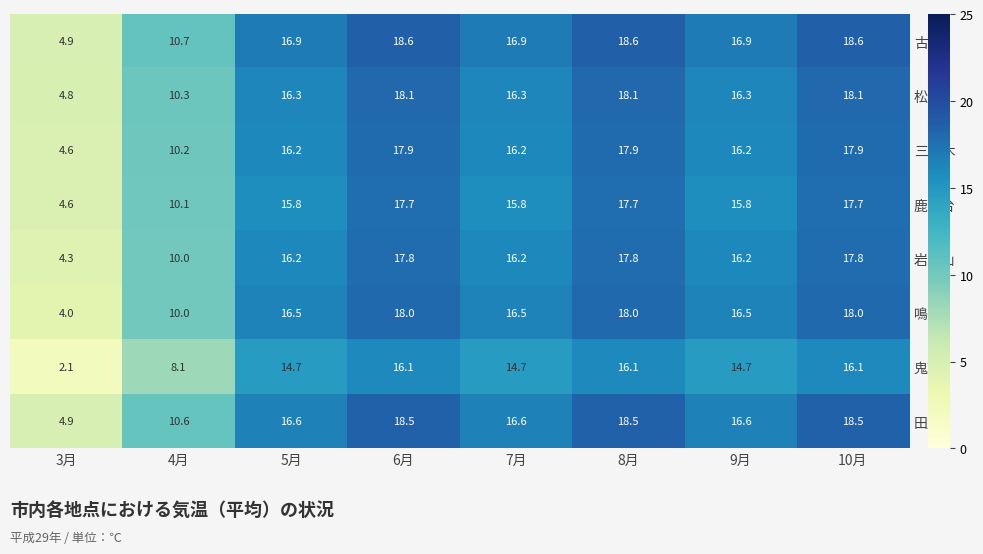

Where is 岩出山 nearest to the value 11?

4月